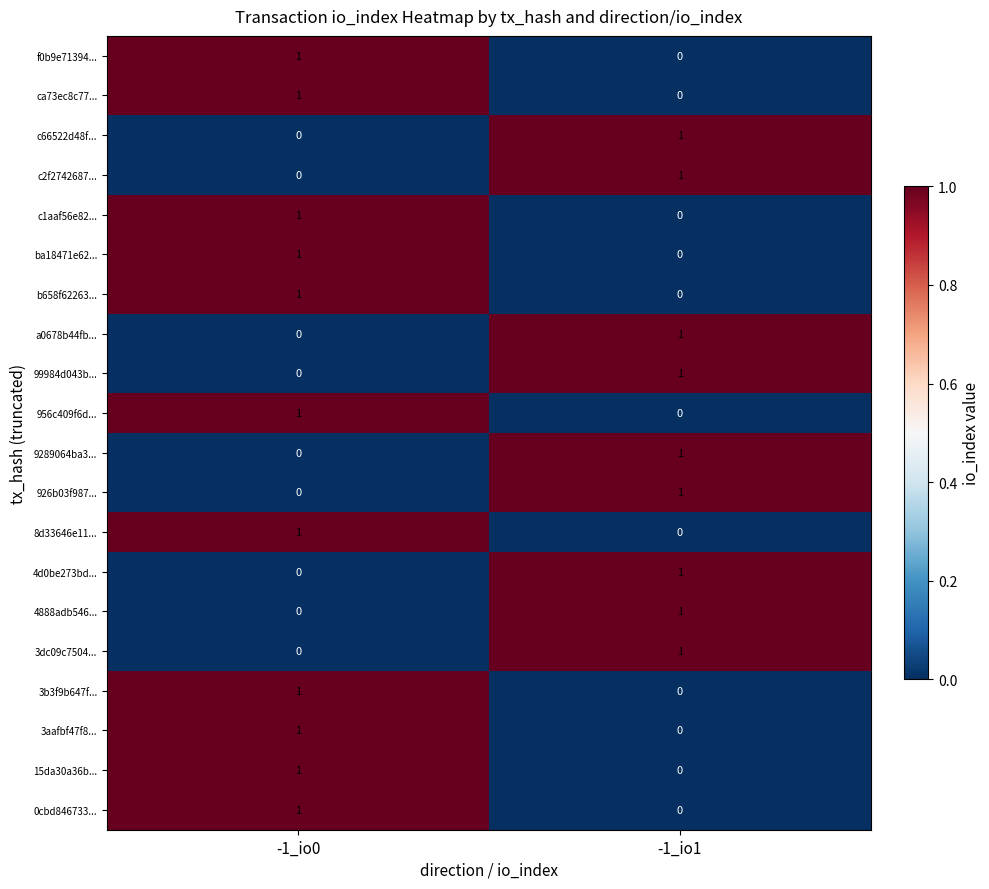

At which label is c66522d48f... closest to 0?

-1_io0